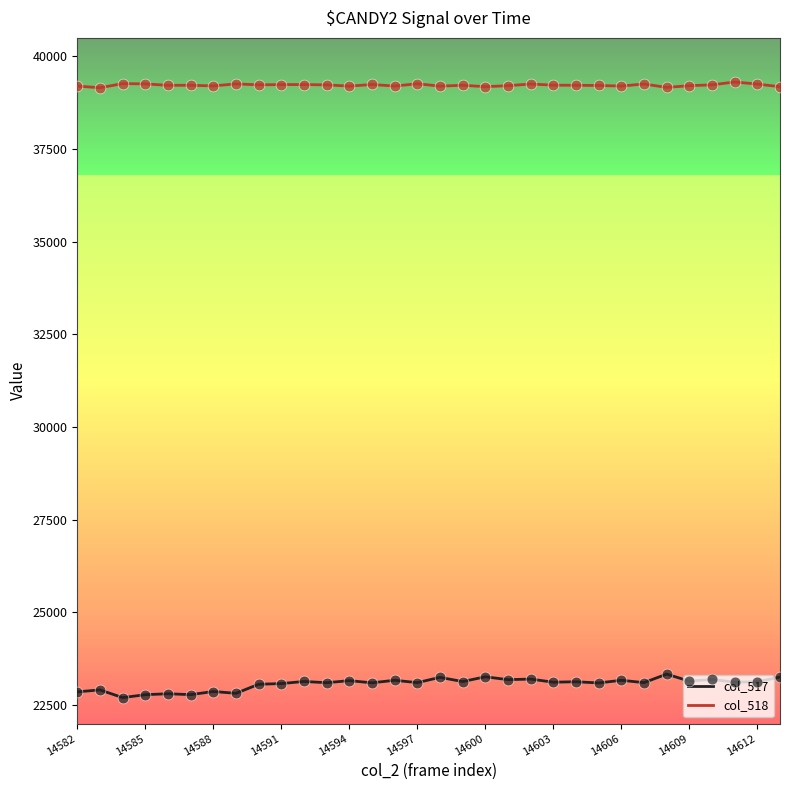

True or false: col_518 and col_517 cross at least once.

False